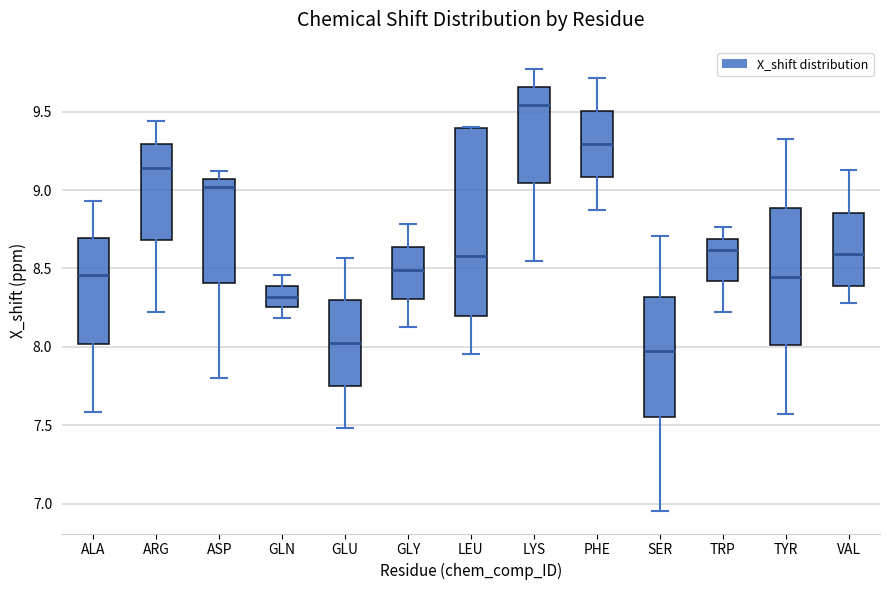

Comparing the boxes themselves (not the whiskers), which one is the tallest?

LEU